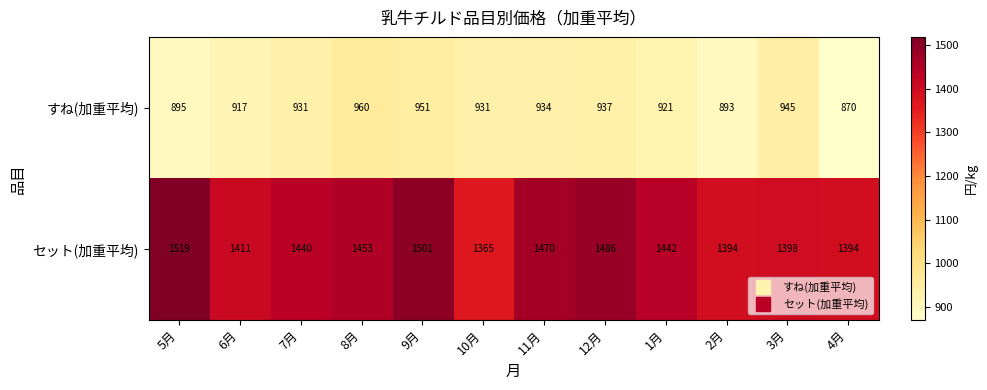

True or false: すね(加重平均) has a value of 551 at 2月.

False